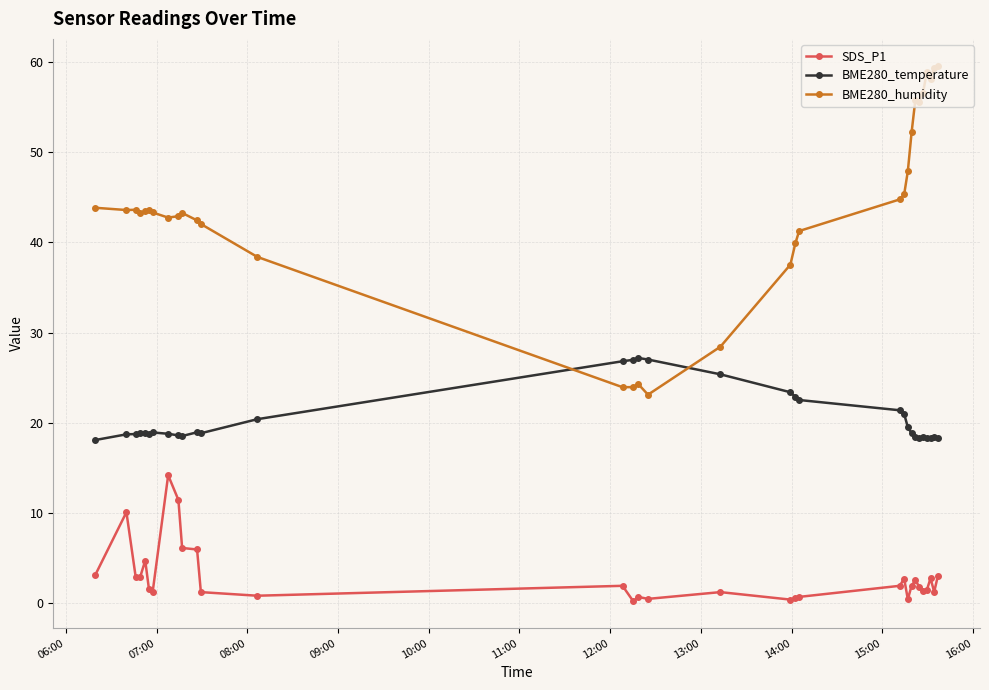

Count the number of data series in this chart.

3